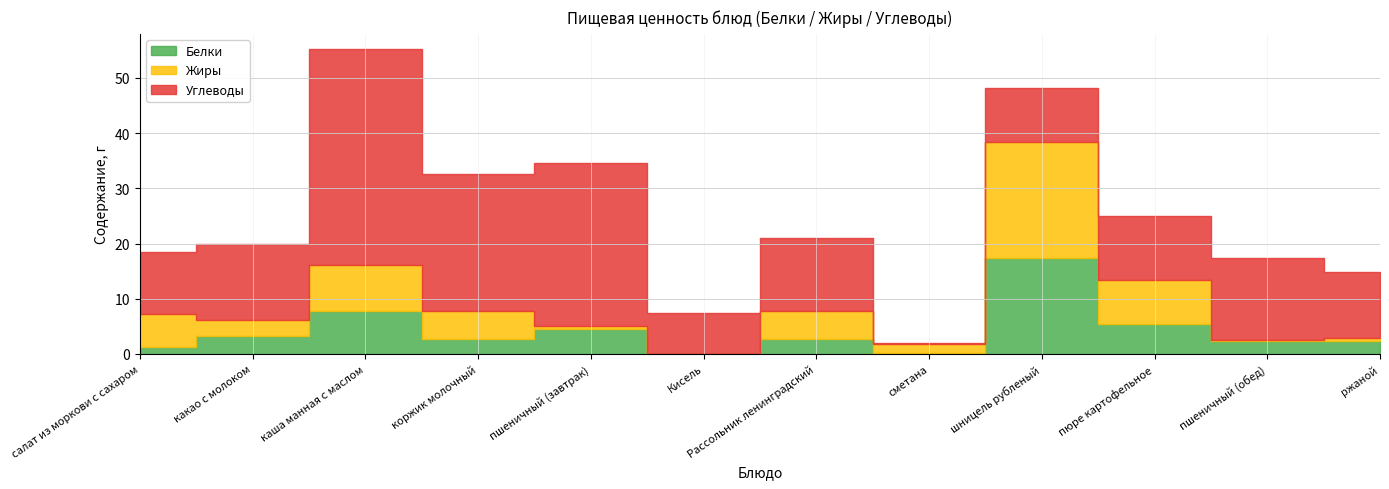

Where is the first local minimum for Углеводы?

коржик молочный